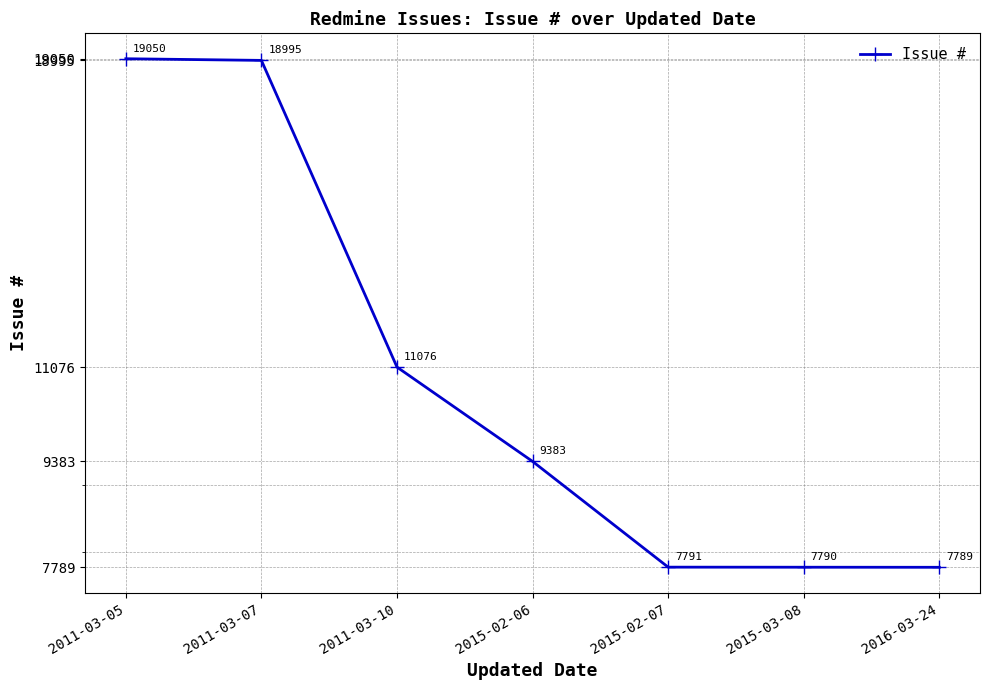

How many categories are shown in the chart?

7